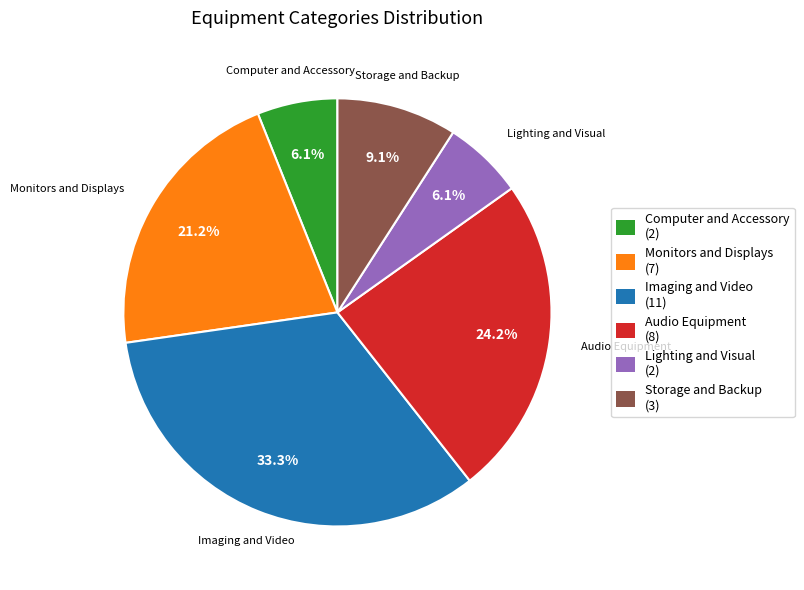

Between Computer and Accessory and Audio Equipment, which is larger?

Audio Equipment